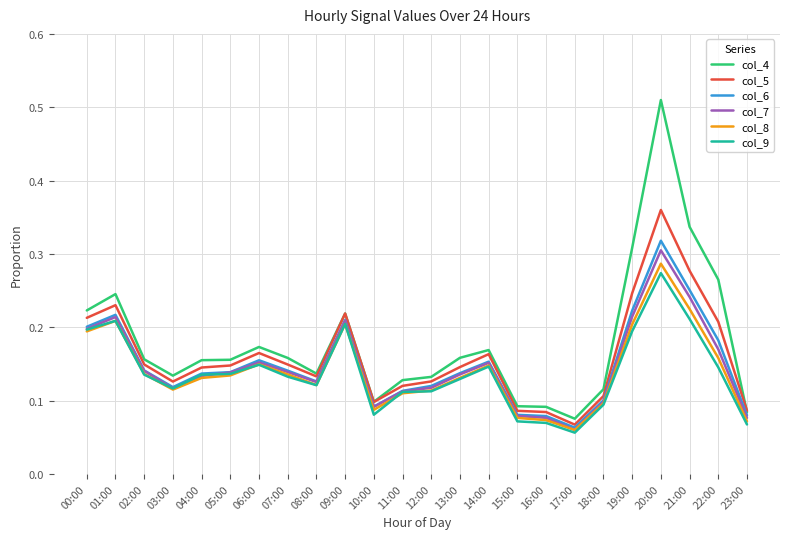

Which category has the lowest value in the col_6 series?

17:00